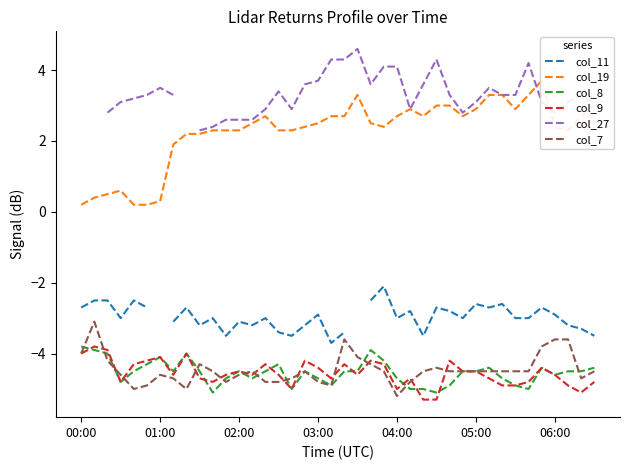

True or false: col_11 has more than 2 points higher than both neighbors.

True